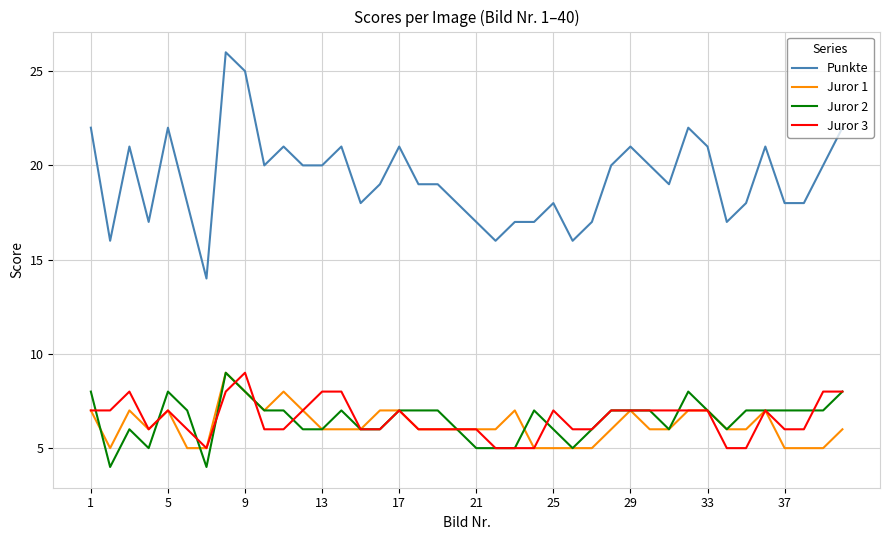

Which series has the largest total across all categories?

Punkte